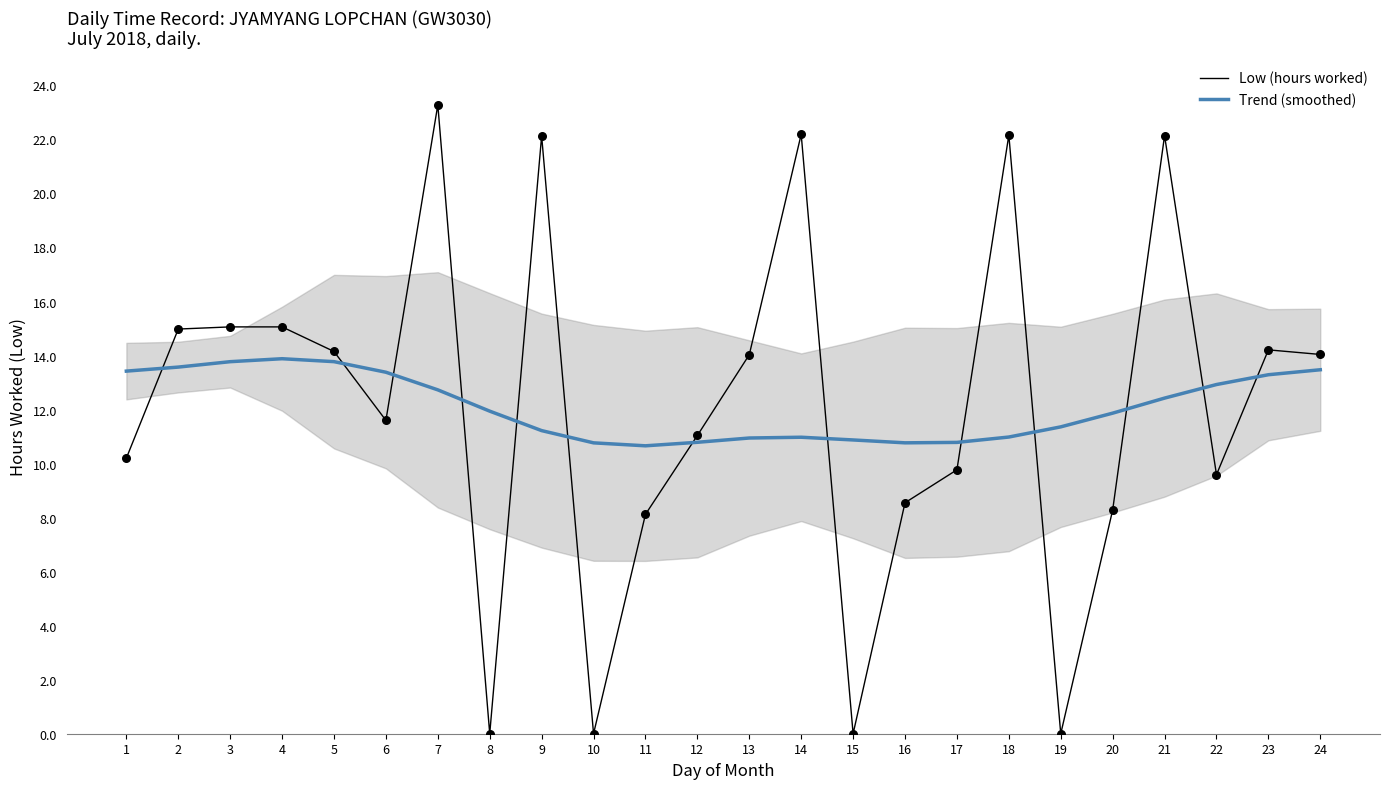

Which series reaches the maximum Y coordinate?

Low (hours worked)